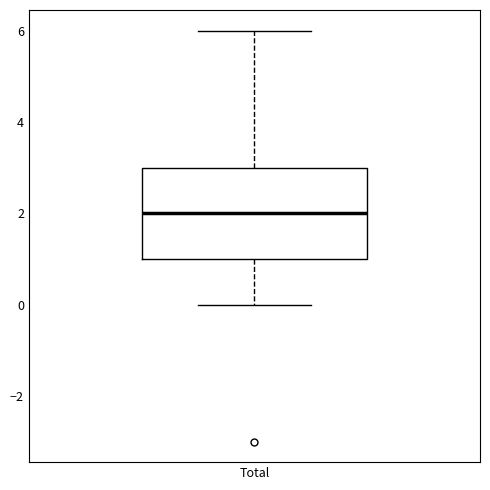

Where does the median line of the box for Total sit on the y-axis? The values are not printed on the chart, so give them approximately, as read against the axis.

2